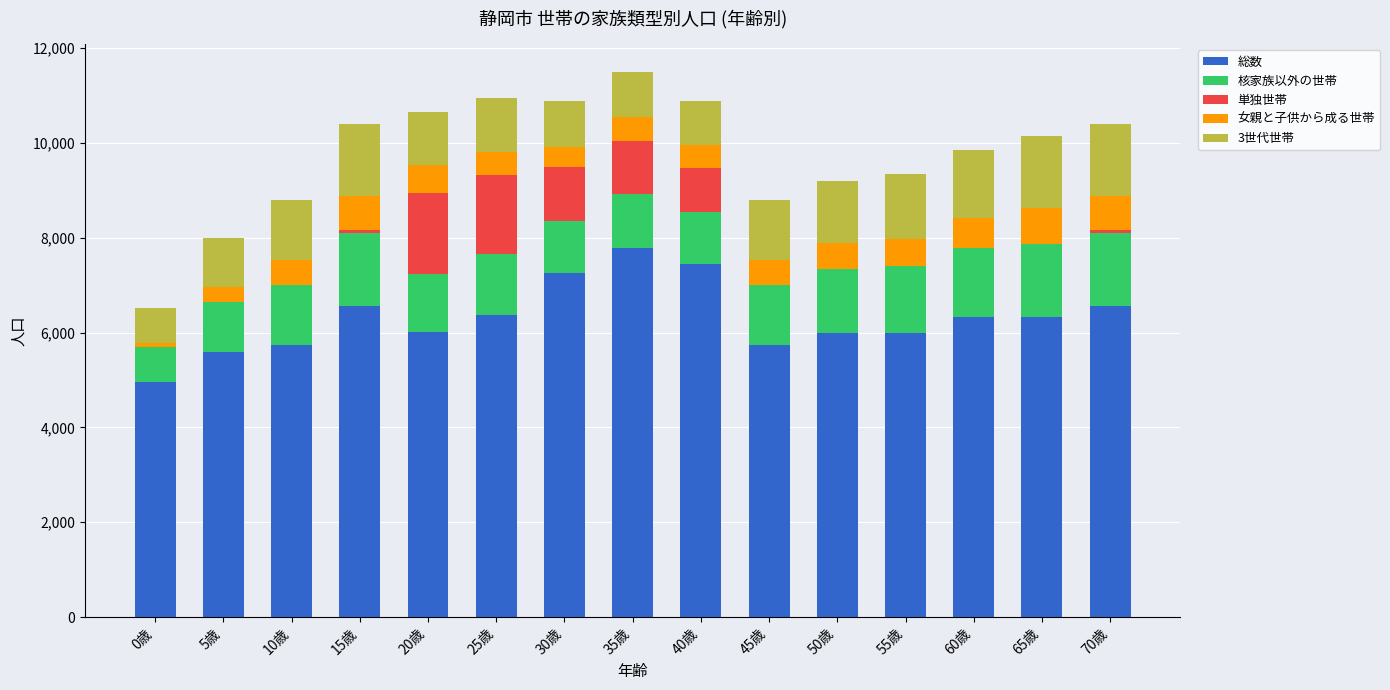

What is the highest value of the 総数 series?

7779